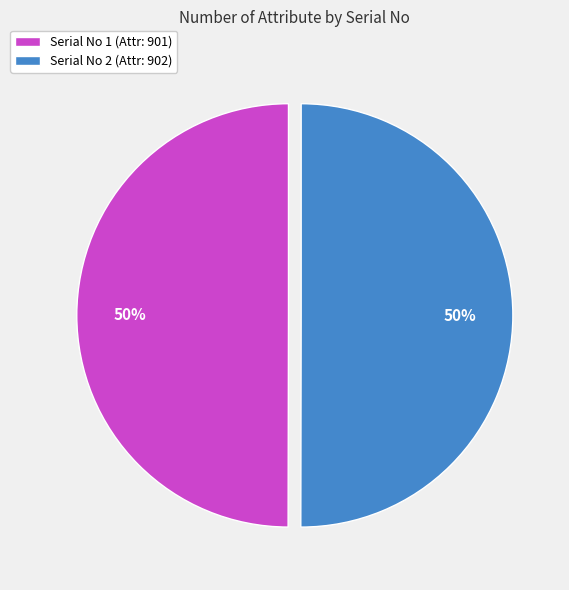

The Serial No 2 (Attr: 902) slice represents 63% of the pie. True or false?

False